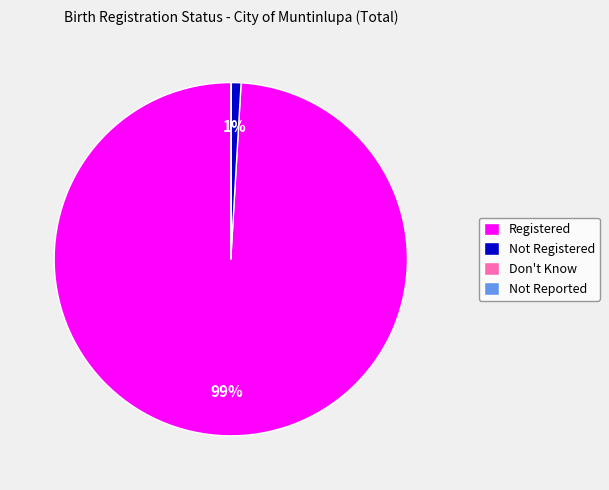

Does any single category account for the majority?

Yes